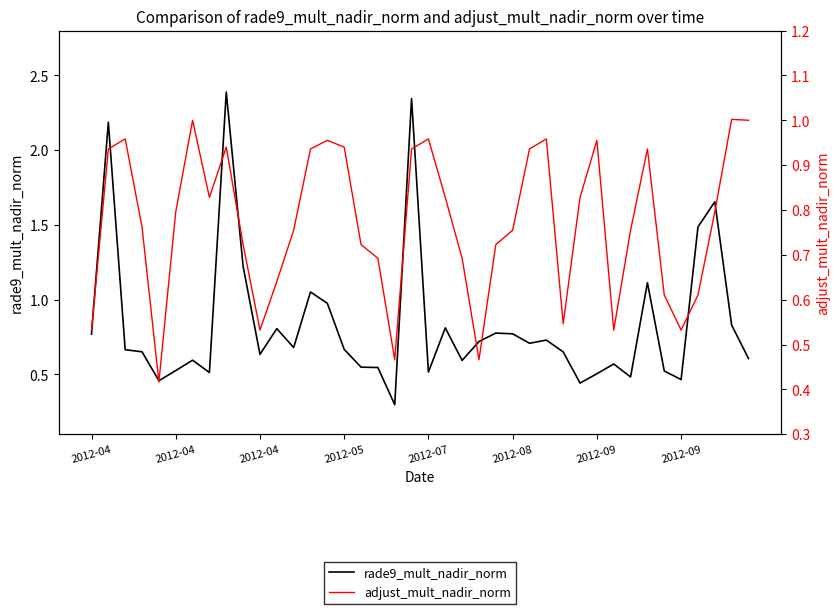

What is the spread (max minus min) of values at 22?

0.1